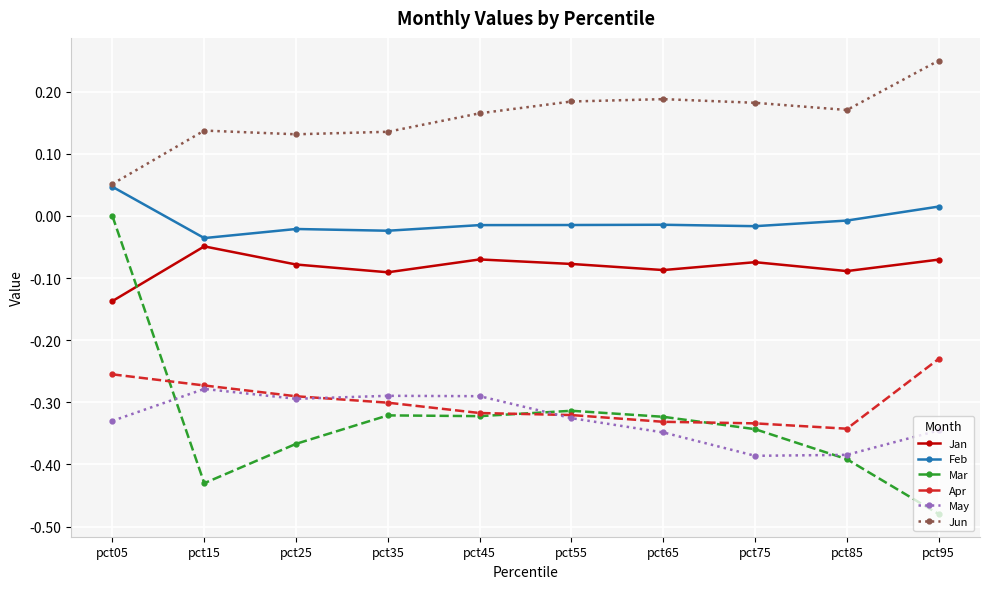

The value of Jan at pct15 is -0.0. True or false?

True